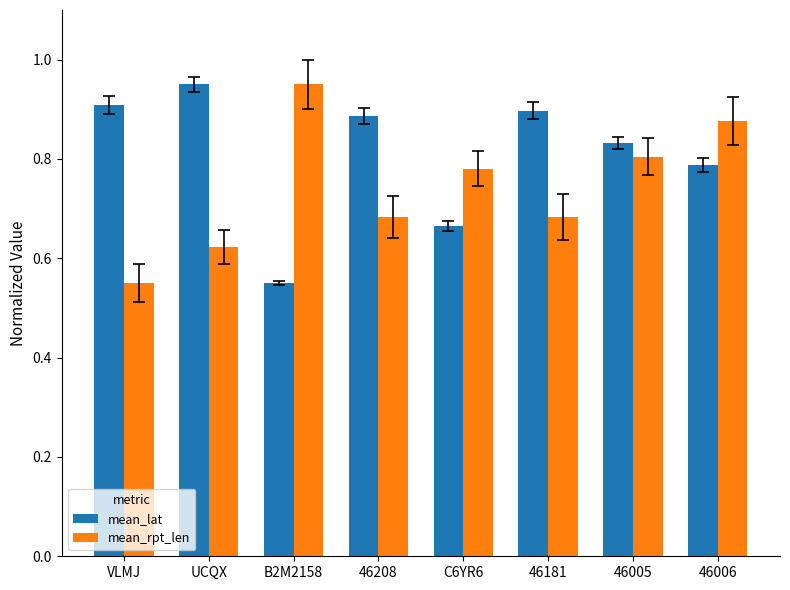

List the series in order of their overall mean, lowest first.

mean_rpt_len, mean_lat